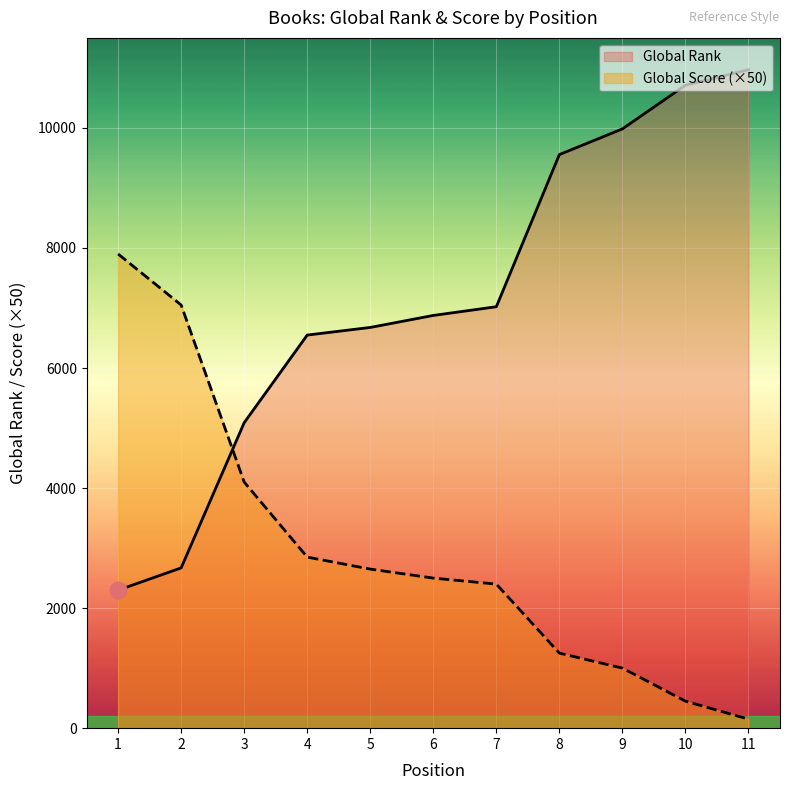

What is the average value of the Global Rank series?

7127